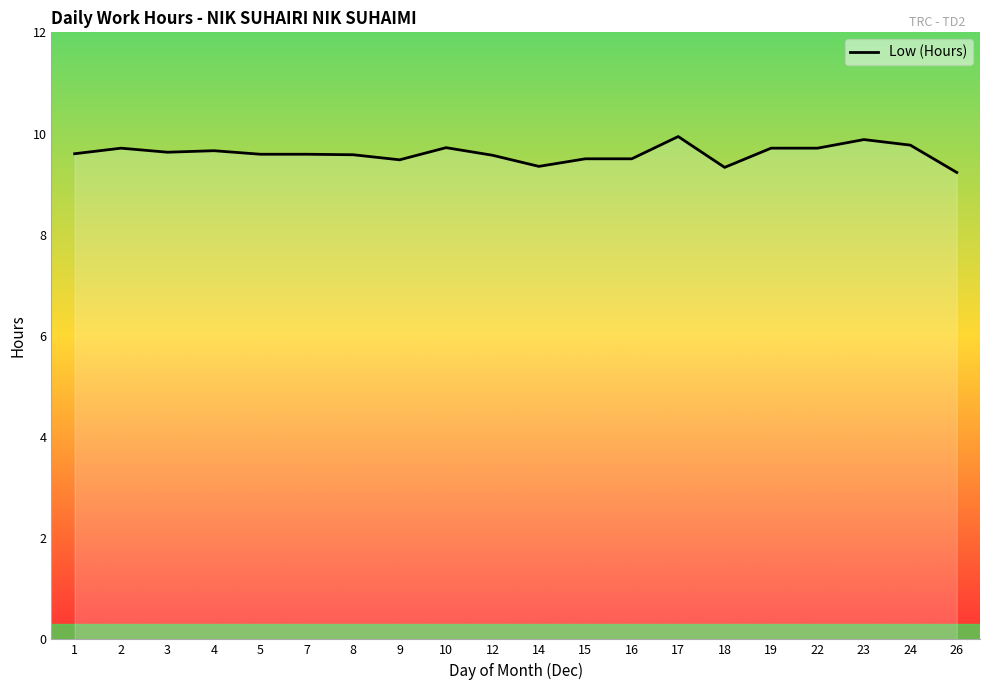

What is the difference between the maximum and minimum values?

0.7